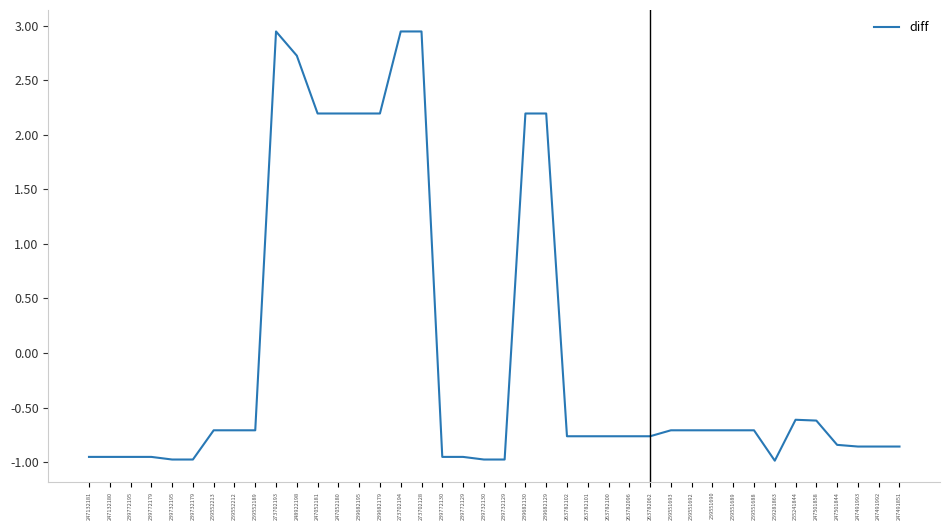

Which has a higher value, 259551690 or 239682195?

239682195